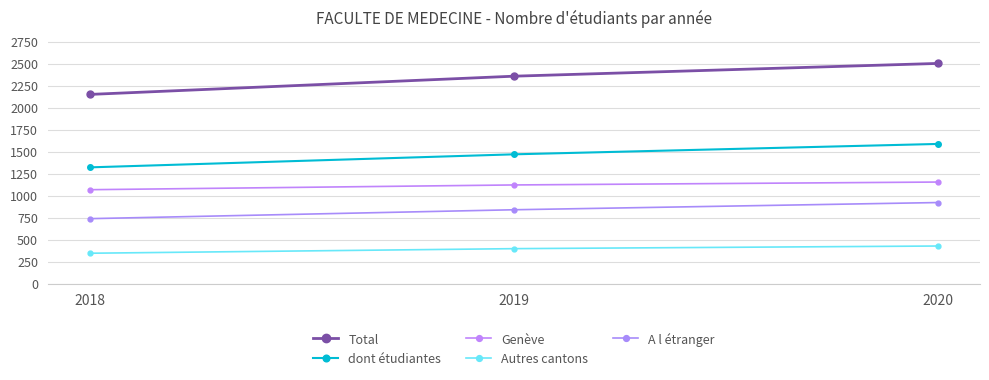

Reading left to right, transcribe all the data shown in this chart.

Total: 2018=2150	2019=2357	2020=2502
dont étudiantes: 2018=1321	2019=1469	2020=1587
Genève: 2018=1067	2019=1121	2020=1154
Autres cantons: 2018=345	2019=397	2020=427
A l étranger: 2018=738	2019=839	2020=921